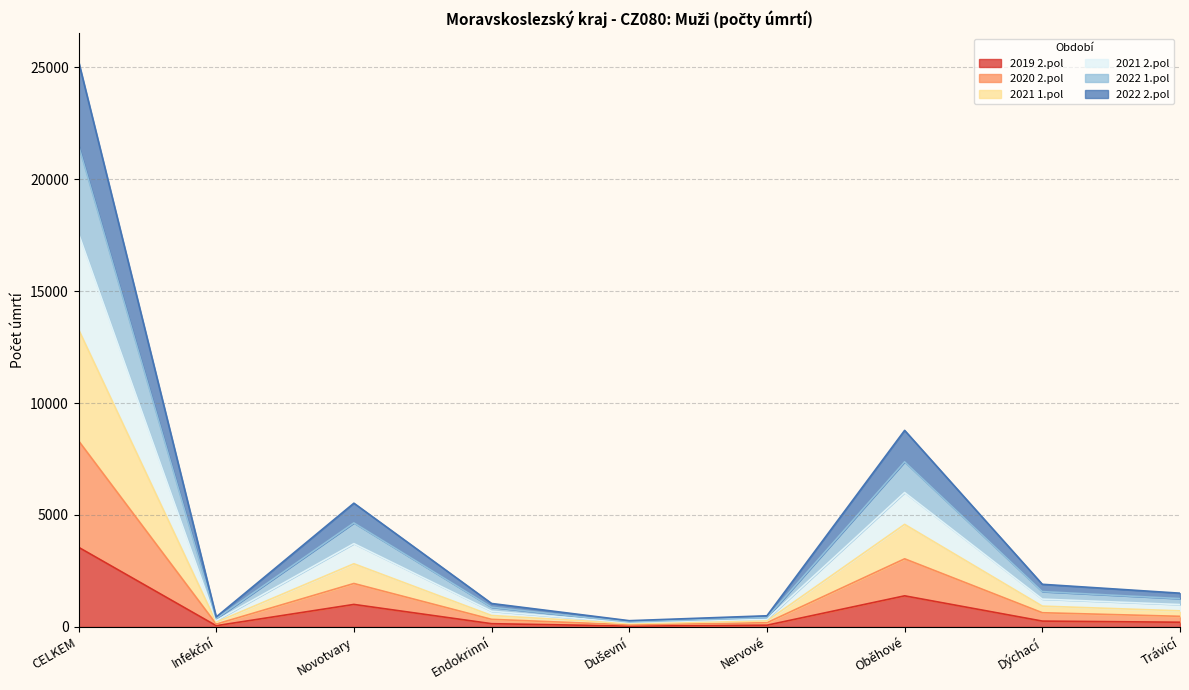

At how many categories does at least one series exceed 21839?

1